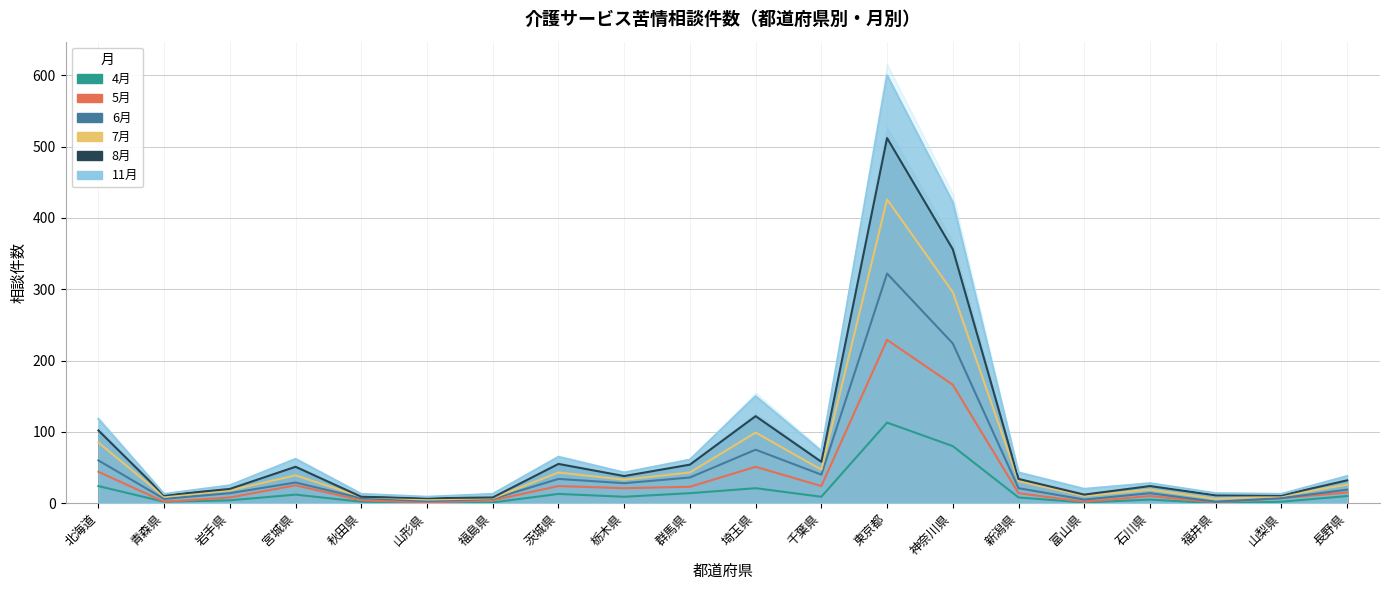

What is the value of the 6月 point at the 6th from the left?

3